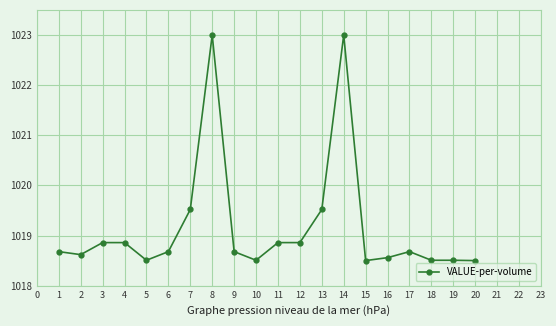

How many data points does each series have?

20